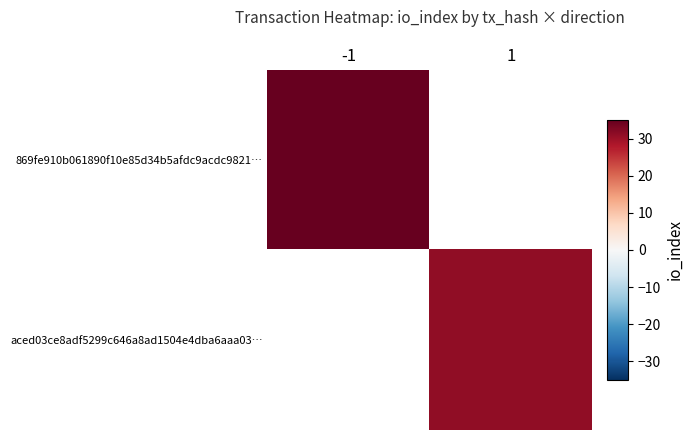

List the series in order of their overall mean, lowest first.

869fe910b061890f10e85d34b5afdc9acdc9821…, aced03ce8adf5299c646a8ad1504e4dba6aaa03…